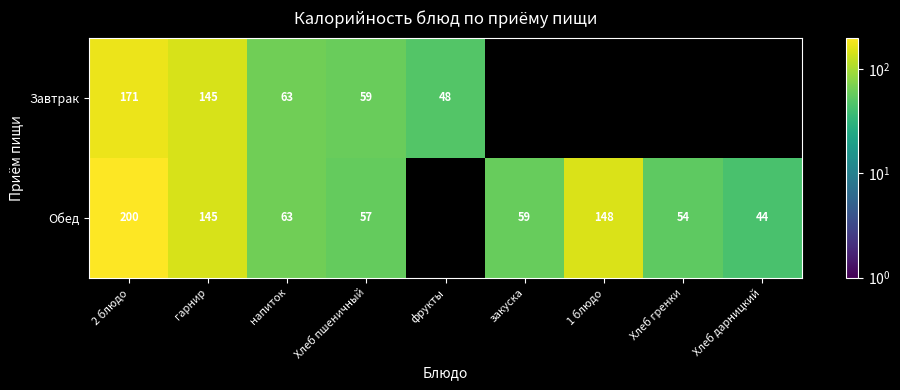

How many data points does each series have?

9